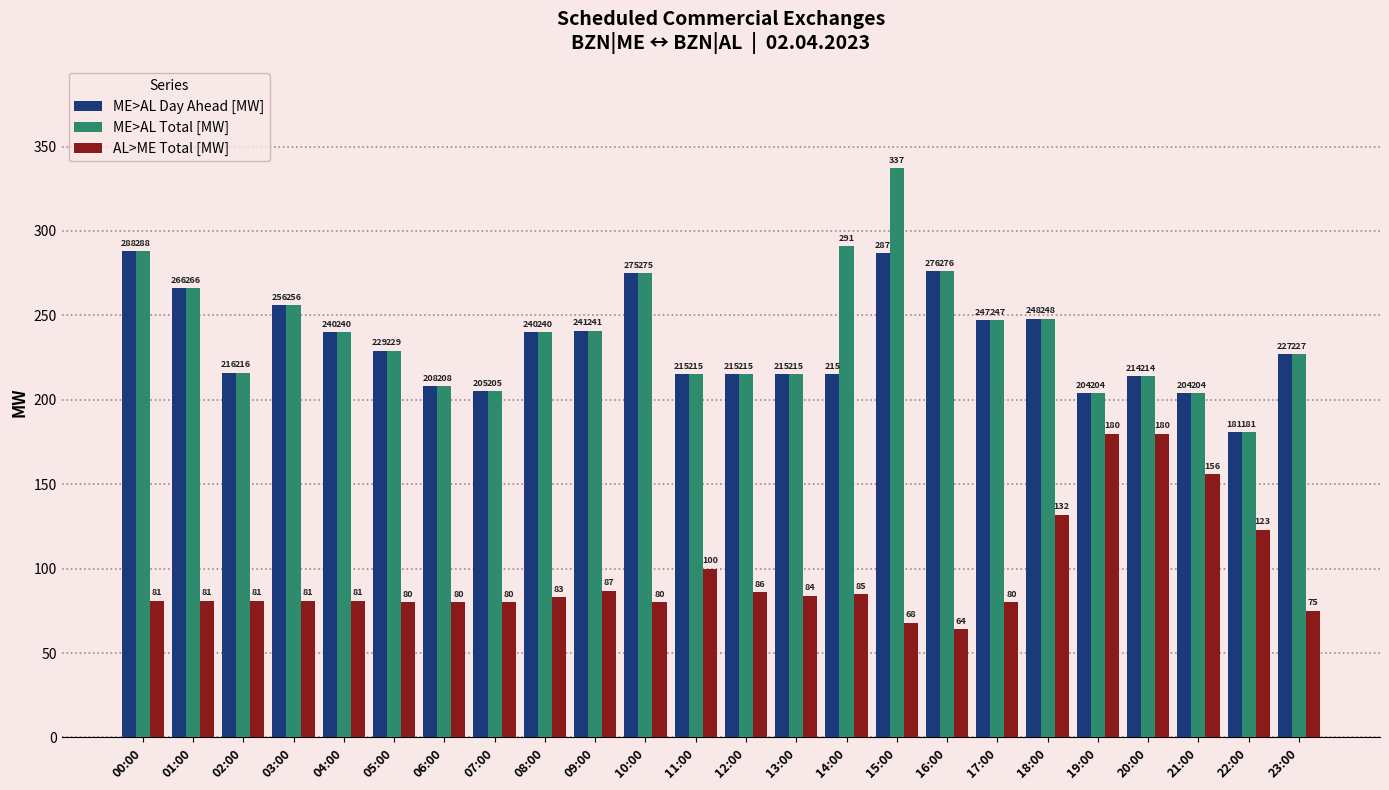

What is the label of the 21st bar from the right?

03:00